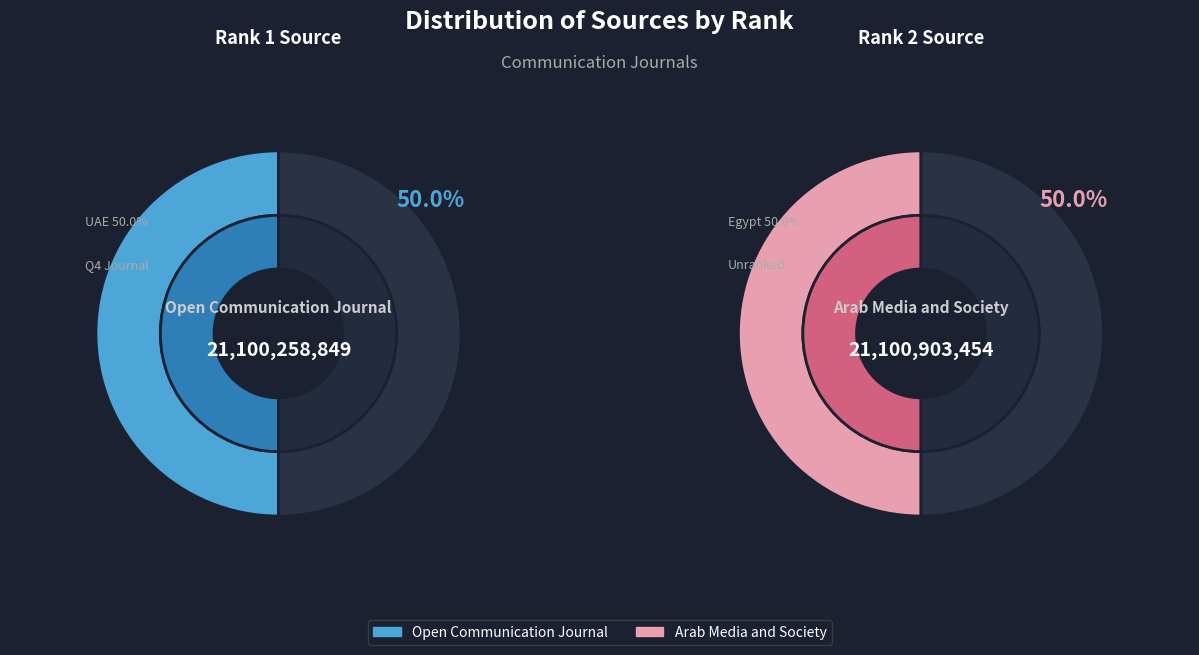

Approximately how many times larger is the value at Open Communication Journal compared to Arab Media and Society?

1.0